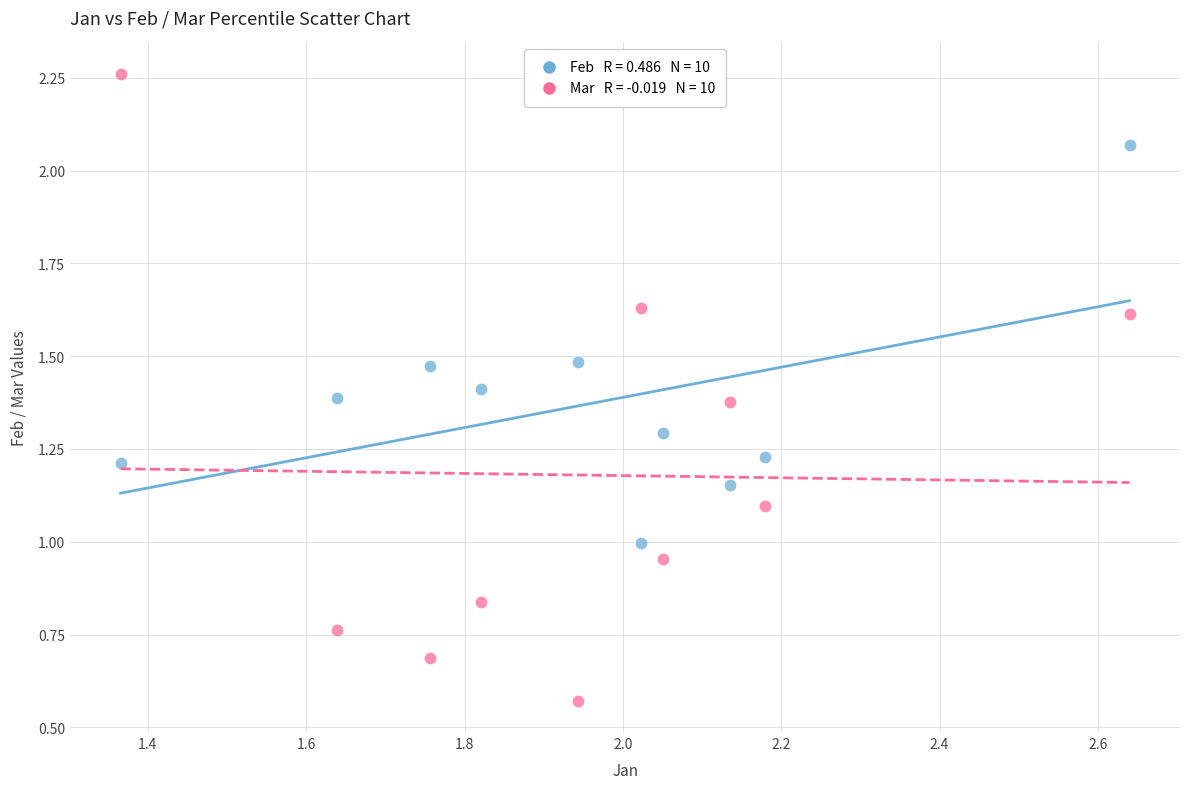

Across all data points, what is the range of Y values (max minus min)?

1.7